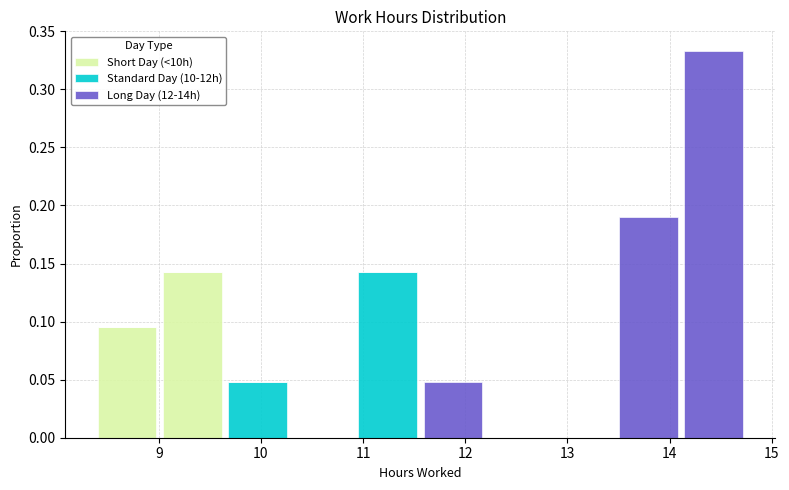

Which range on the x-axis has the tallest stacked bar (by total height)?

14.1 to 14.8